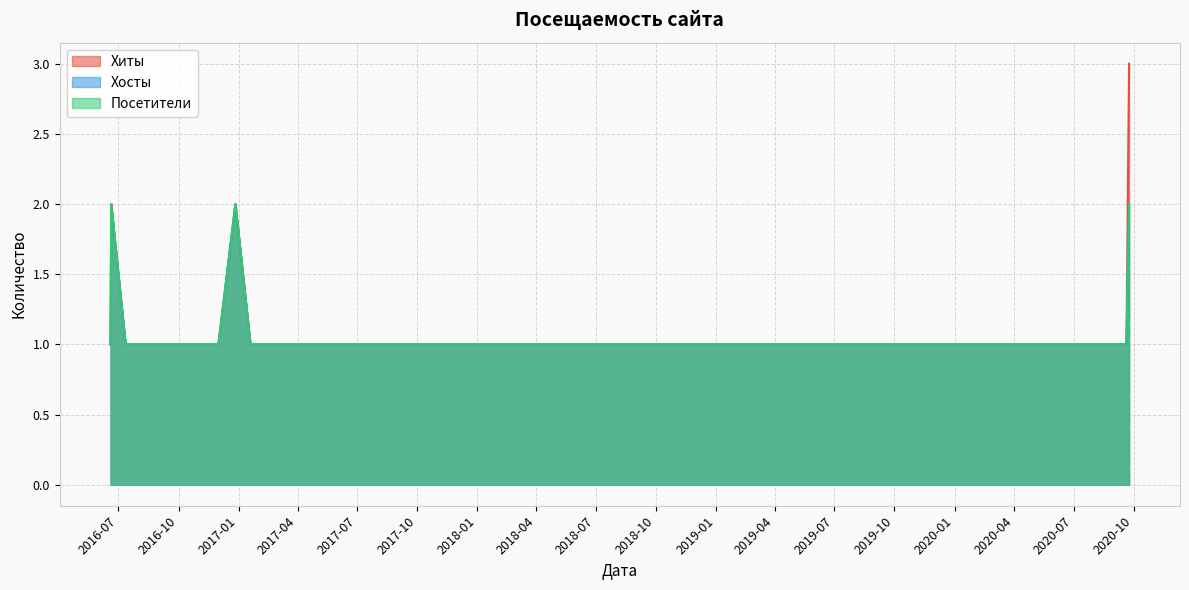

Is the value of Посетители at 2020-09-20 greater than the value of Хиты at 2016-07-12?

No